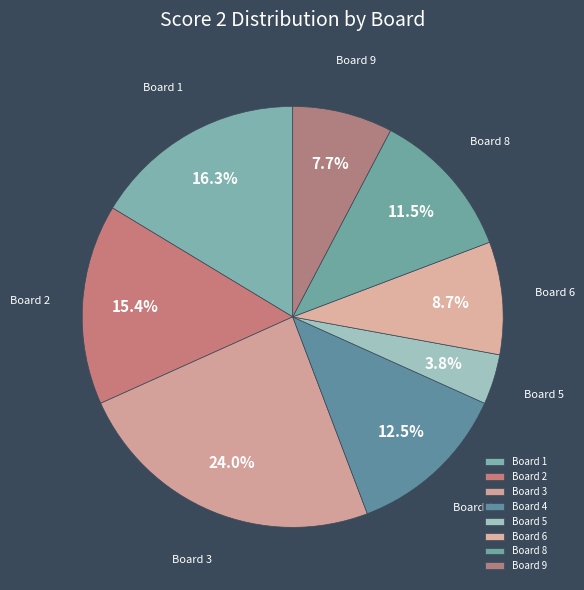

Count the number of slices in the pie.

8